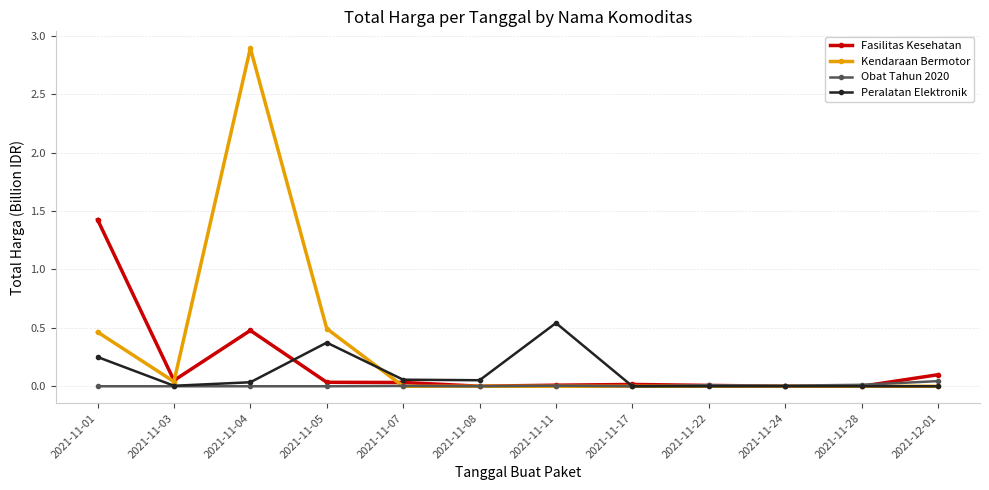

Does the chart have visible grid lines?

Yes